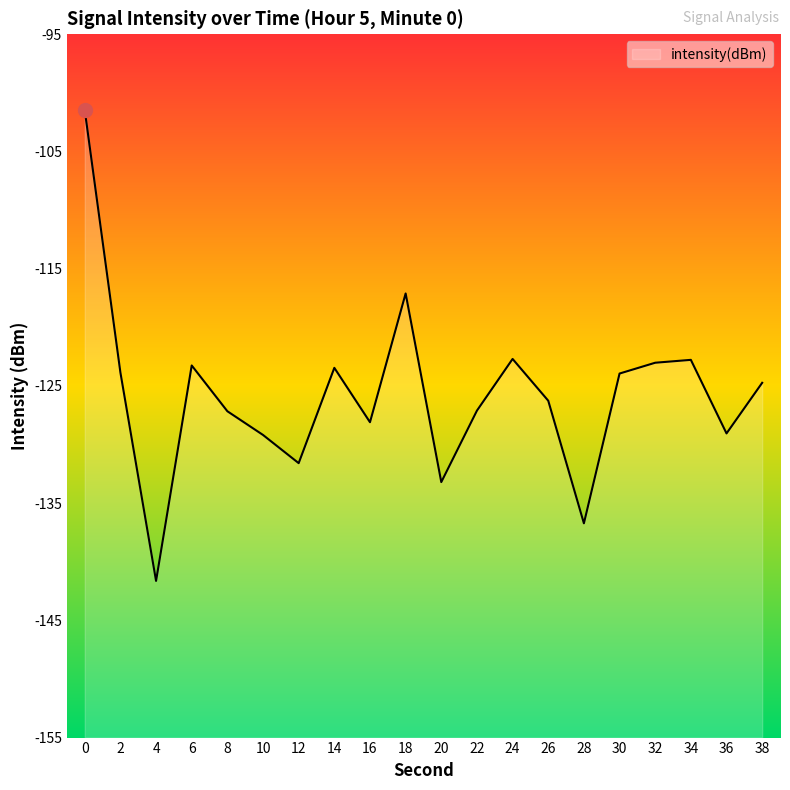

Read the value at 30.

-123.9